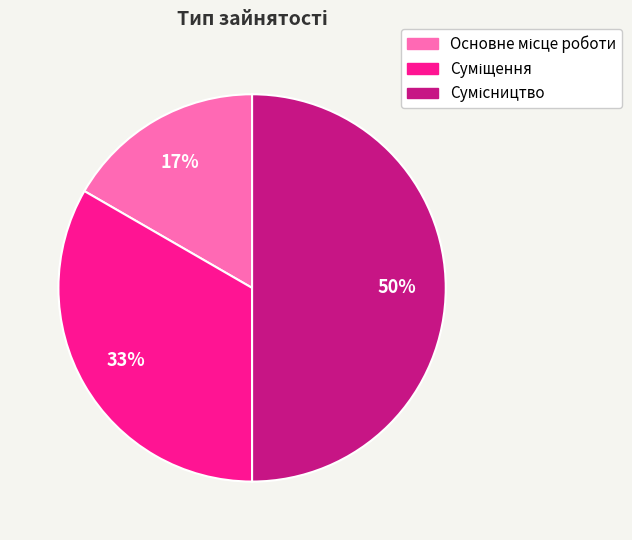

To the nearest percent, what is the average slice percentage?

33%